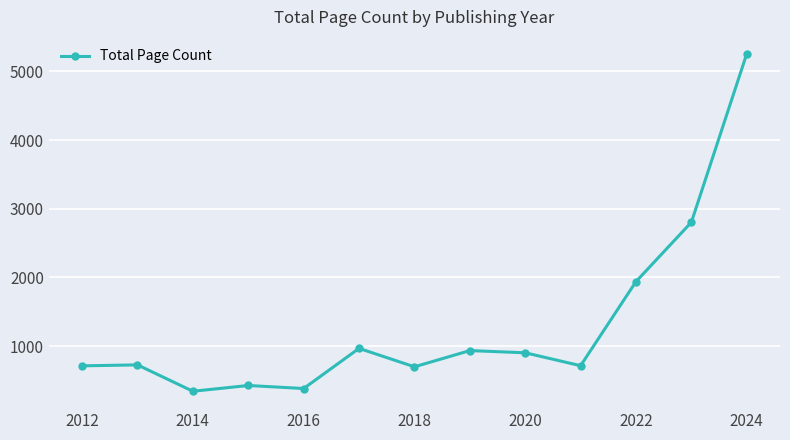

What is the difference between the maximum and minimum values?

4912